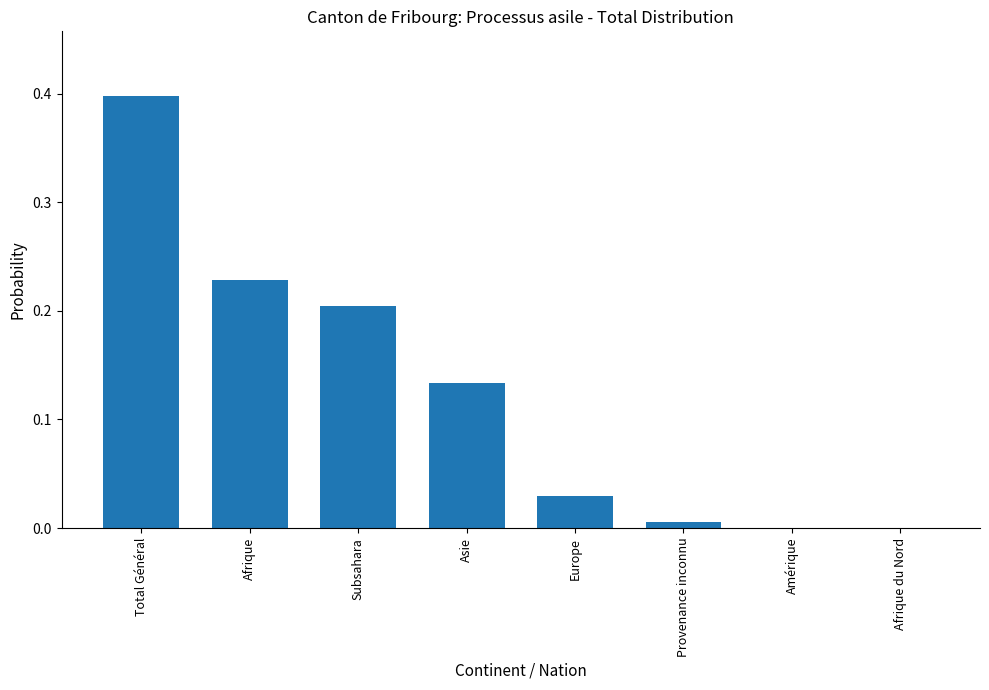

At which category does the chart reach its peak across all series?

Total Général